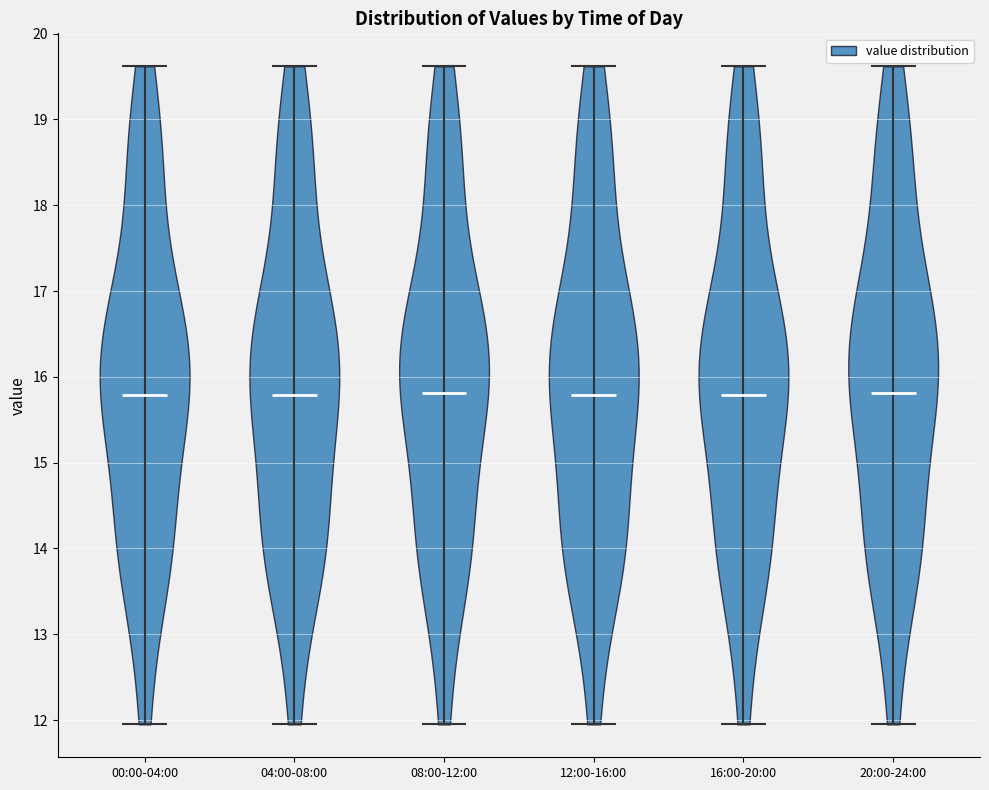

Reading left to right, read every violin against the y-axis: where its median line is, and the lowest and highest points it reaches. The values are not printed on the chart, so give them approximately, as read against the axis.

00:00-04:00: median line 15.8, lowest point 12.0, highest point 19.6
04:00-08:00: median line 15.8, lowest point 12.0, highest point 19.6
08:00-12:00: median line 15.8, lowest point 12.0, highest point 19.6
12:00-16:00: median line 15.8, lowest point 12.0, highest point 19.6
16:00-20:00: median line 15.8, lowest point 12.0, highest point 19.6
20:00-24:00: median line 15.8, lowest point 12.0, highest point 19.6